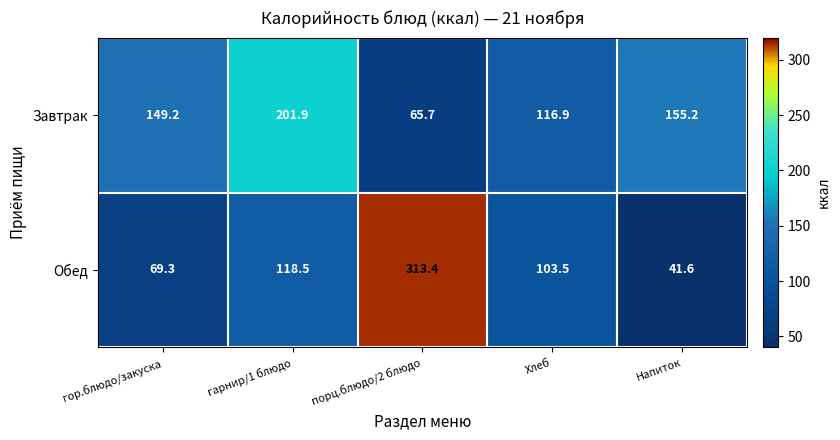

The Завтрак series shows 112.3 at порц.блюдо/2 блюдо. True or false?

False